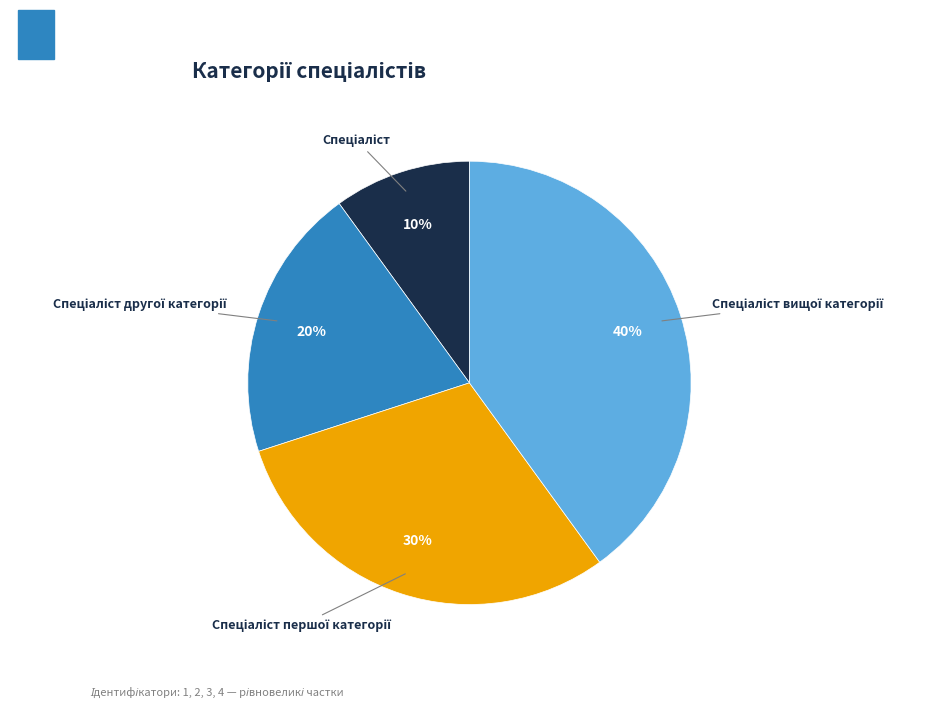

Is there any slice that represents more than half of the pie?

No